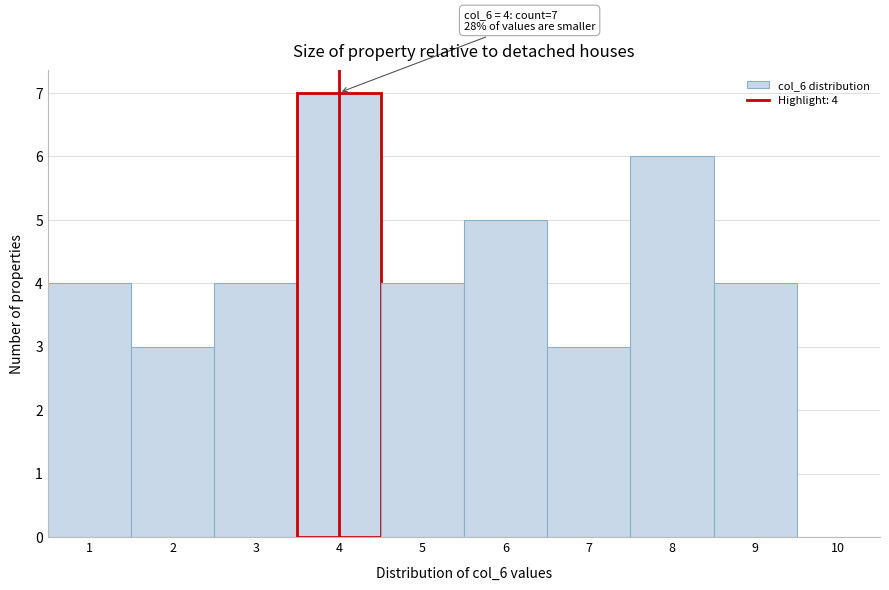

Over which range of the x-axis is the bar tallest?

3.5 to 4.5